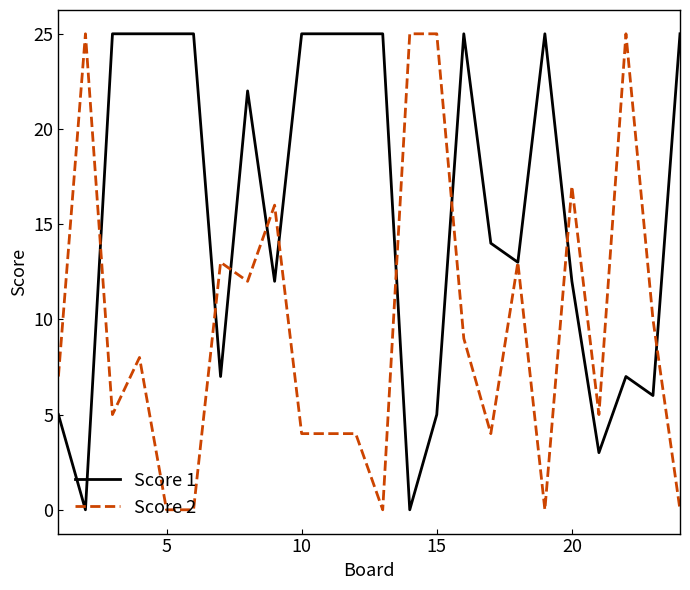

True or false: Score 2 and Score 1 cross at least once.

True